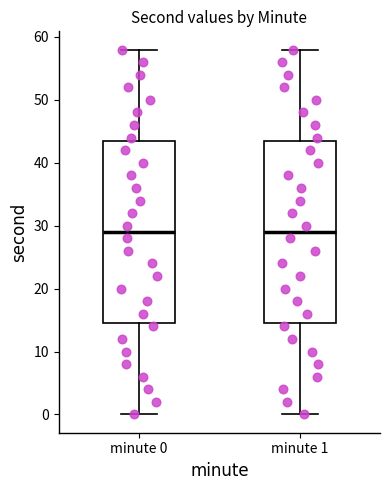

Reading left to right, transcribe this box plot: for each box, give where its median line is, the range the box spans, and where its two whiskers end, as read against the y-axis. The values are not printed on the chart, so give them approximately, as read against the axis.

minute 0: median 29, box 15 to 44, whiskers 0 to 58
minute 1: median 29, box 15 to 44, whiskers 0 to 58